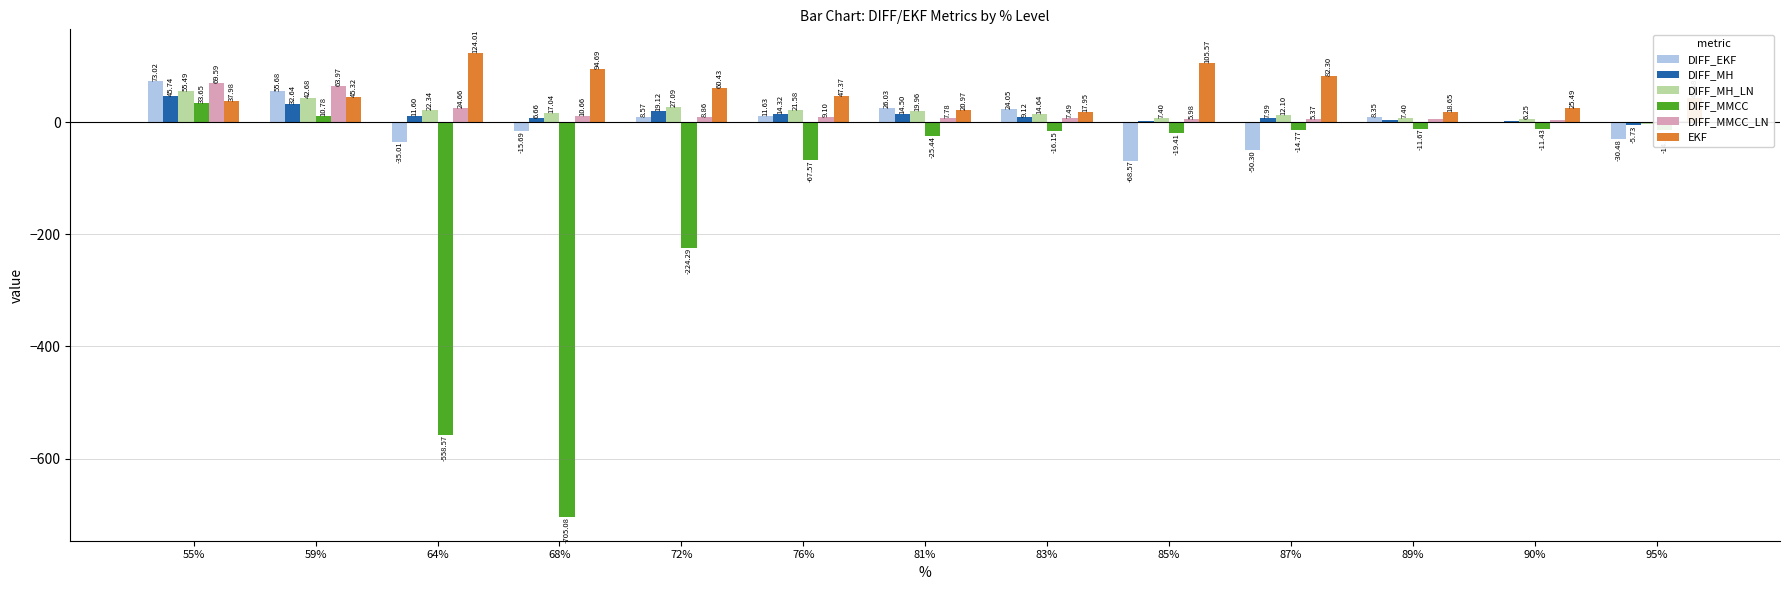

Reading right to left, transcribe all the data shown in this chart.

DIFF_EKF: 95%=-30.5	90%=-0.5	89%=8.3	87%=-50.3	85%=-68.6	83%=24.1	81%=26.0	76%=11.6	72%=8.6	68%=-15.7	64%=-35.0	59%=55.7	55%=73.0
DIFF_MH: 95%=-5.7	90%=2.4	89%=3.3	87%=8.0	85%=1.5	83%=9.1	81%=14.5	76%=14.3	72%=19.1	68%=6.7	64%=11.6	59%=32.6	55%=45.7
DIFF_MH_LN: 95%=-2.5	90%=6.3	89%=7.4	87%=12.1	85%=7.4	83%=14.6	81%=20.0	76%=21.6	72%=27.1	68%=17.0	64%=22.3	59%=42.7	55%=55.5
DIFF_MMCC: 95%=-14.9	90%=-11.4	89%=-11.7	87%=-14.8	85%=-19.4	83%=-16.1	81%=-25.4	76%=-67.6	72%=-224.3	68%=-705.1	64%=-558.6	59%=10.8	55%=33.7
DIFF_MMCC_LN: 95%=1.7	90%=4.5	89%=4.8	87%=5.4	85%=6.0	83%=7.5	81%=7.8	76%=9.1	72%=8.9	68%=10.7	64%=24.7	59%=64.0	55%=69.6
EKF: 95%=43.5	90%=25.5	89%=18.7	87%=82.3	85%=105.6	83%=17.9	81%=21.0	76%=47.4	72%=60.4	68%=94.7	64%=124.0	59%=45.3	55%=38.0